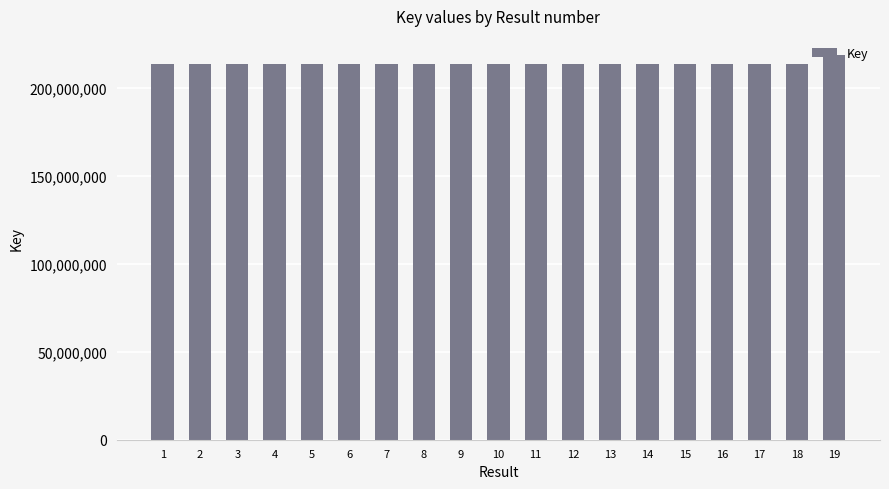

What is the greatest value displayed?

218743844